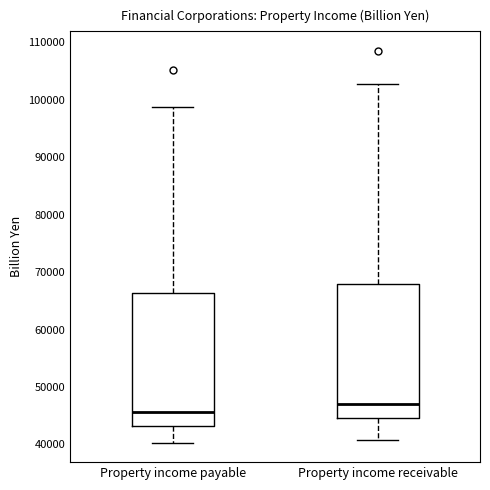

Reading left to right, transcribe this box plot: for each box, give where its median line is, the range the box spans, and where its two whiskers end, as read against the y-axis. The values are not printed on the chart, so give them approximately, as read against the axis.

Property income payable: median 46000, box 43000 to 66000, whiskers 40000 to 99000
Property income receivable: median 47000, box 45000 to 68000, whiskers 41000 to 103000